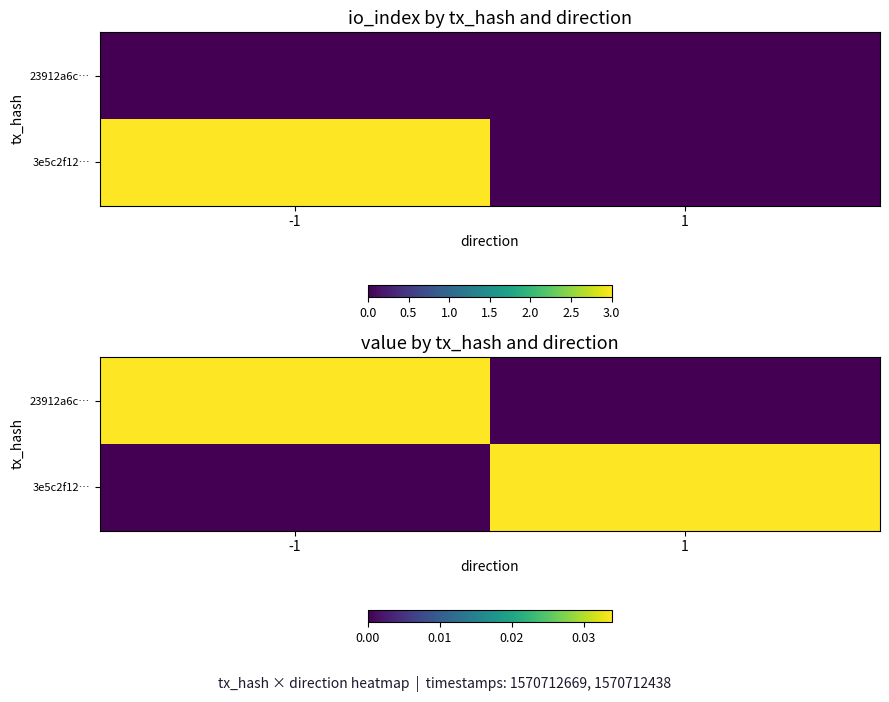

At which label is 23912a6c… closest to 0?

1